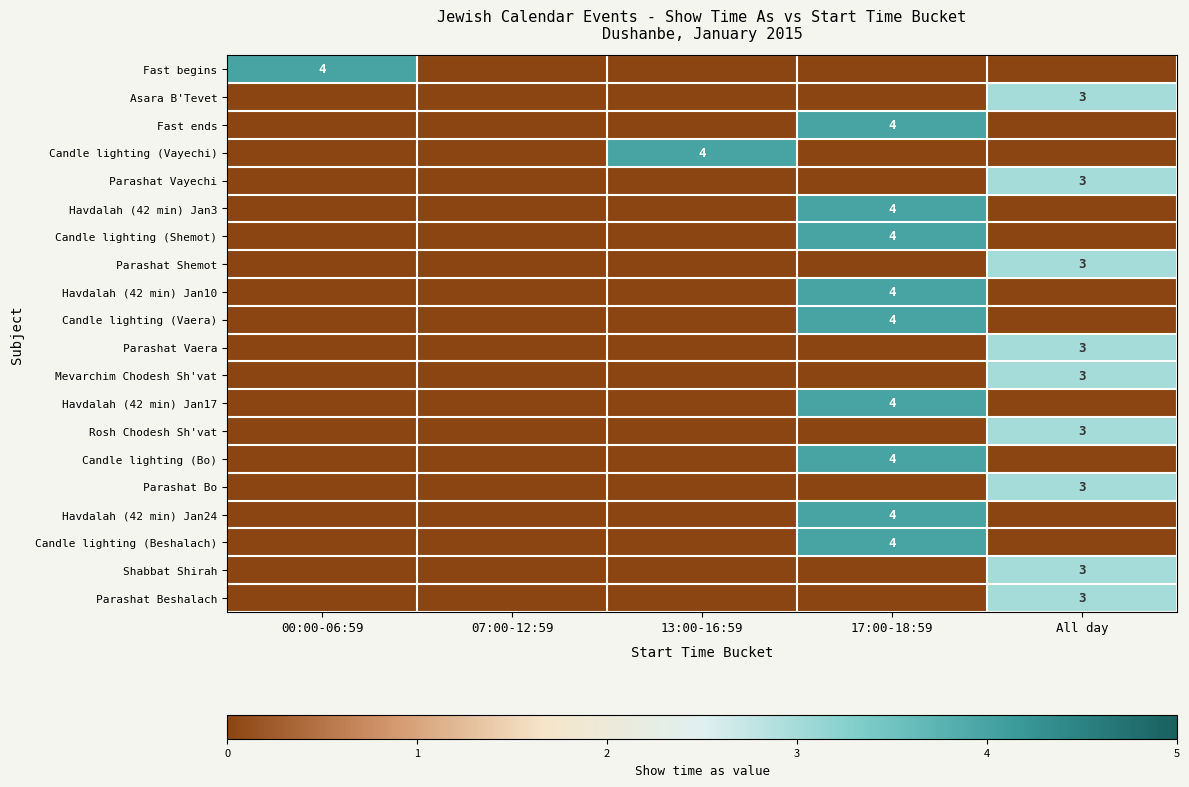

What is the total value across all series at 17:00-18:59?

36